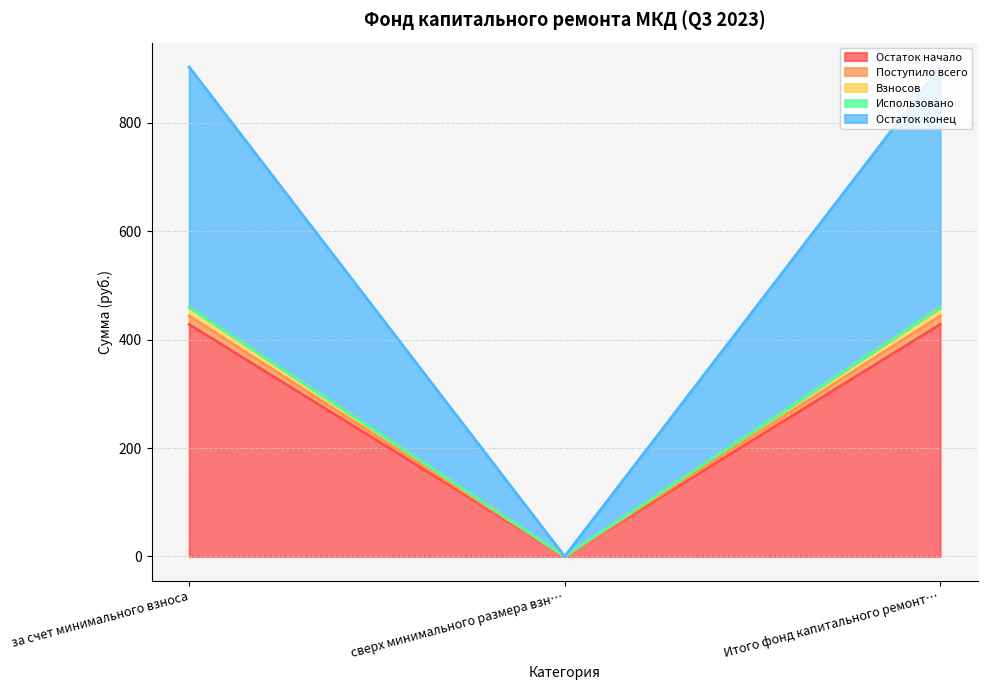

The value of Взносов at Итого фонд капитального ремонт… is 208.5. True or false?

False